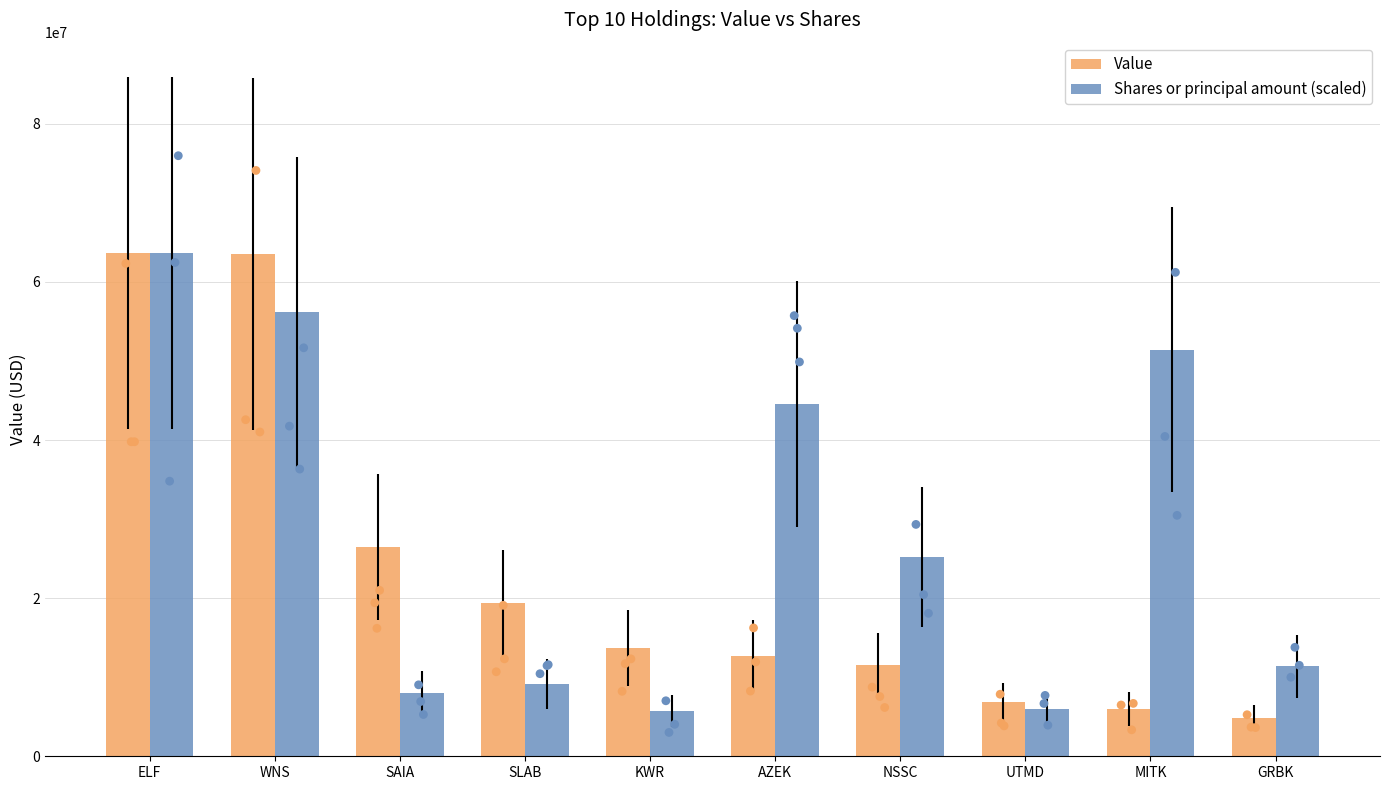

What is the total value across all series at WNS?

119732722.9